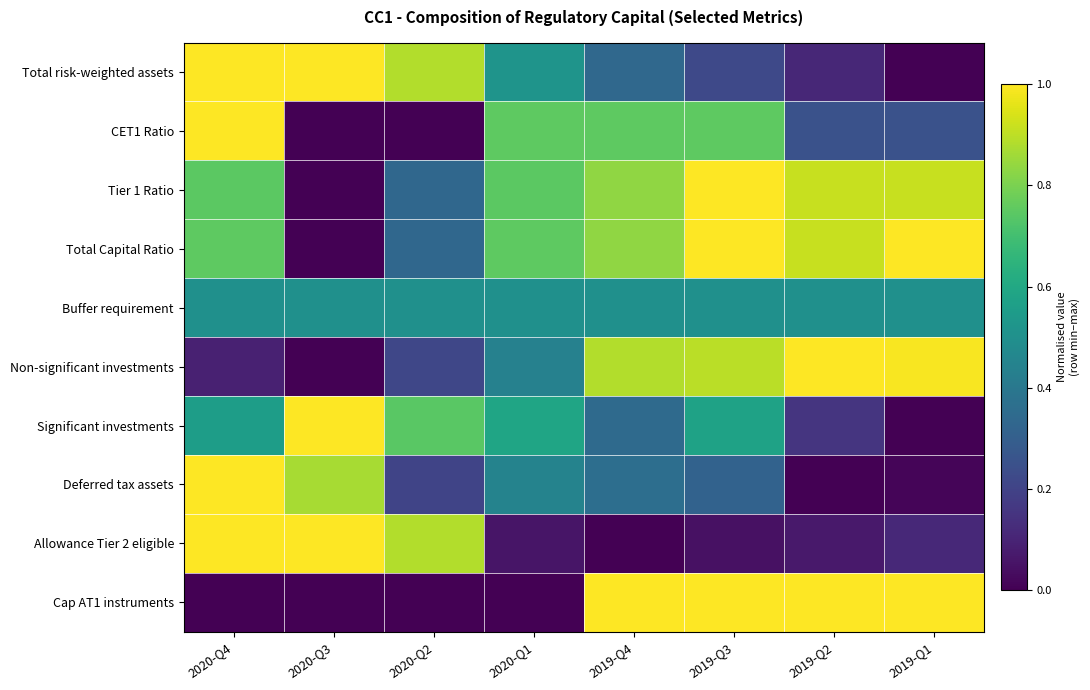

Count the number of categories in the chart.

8